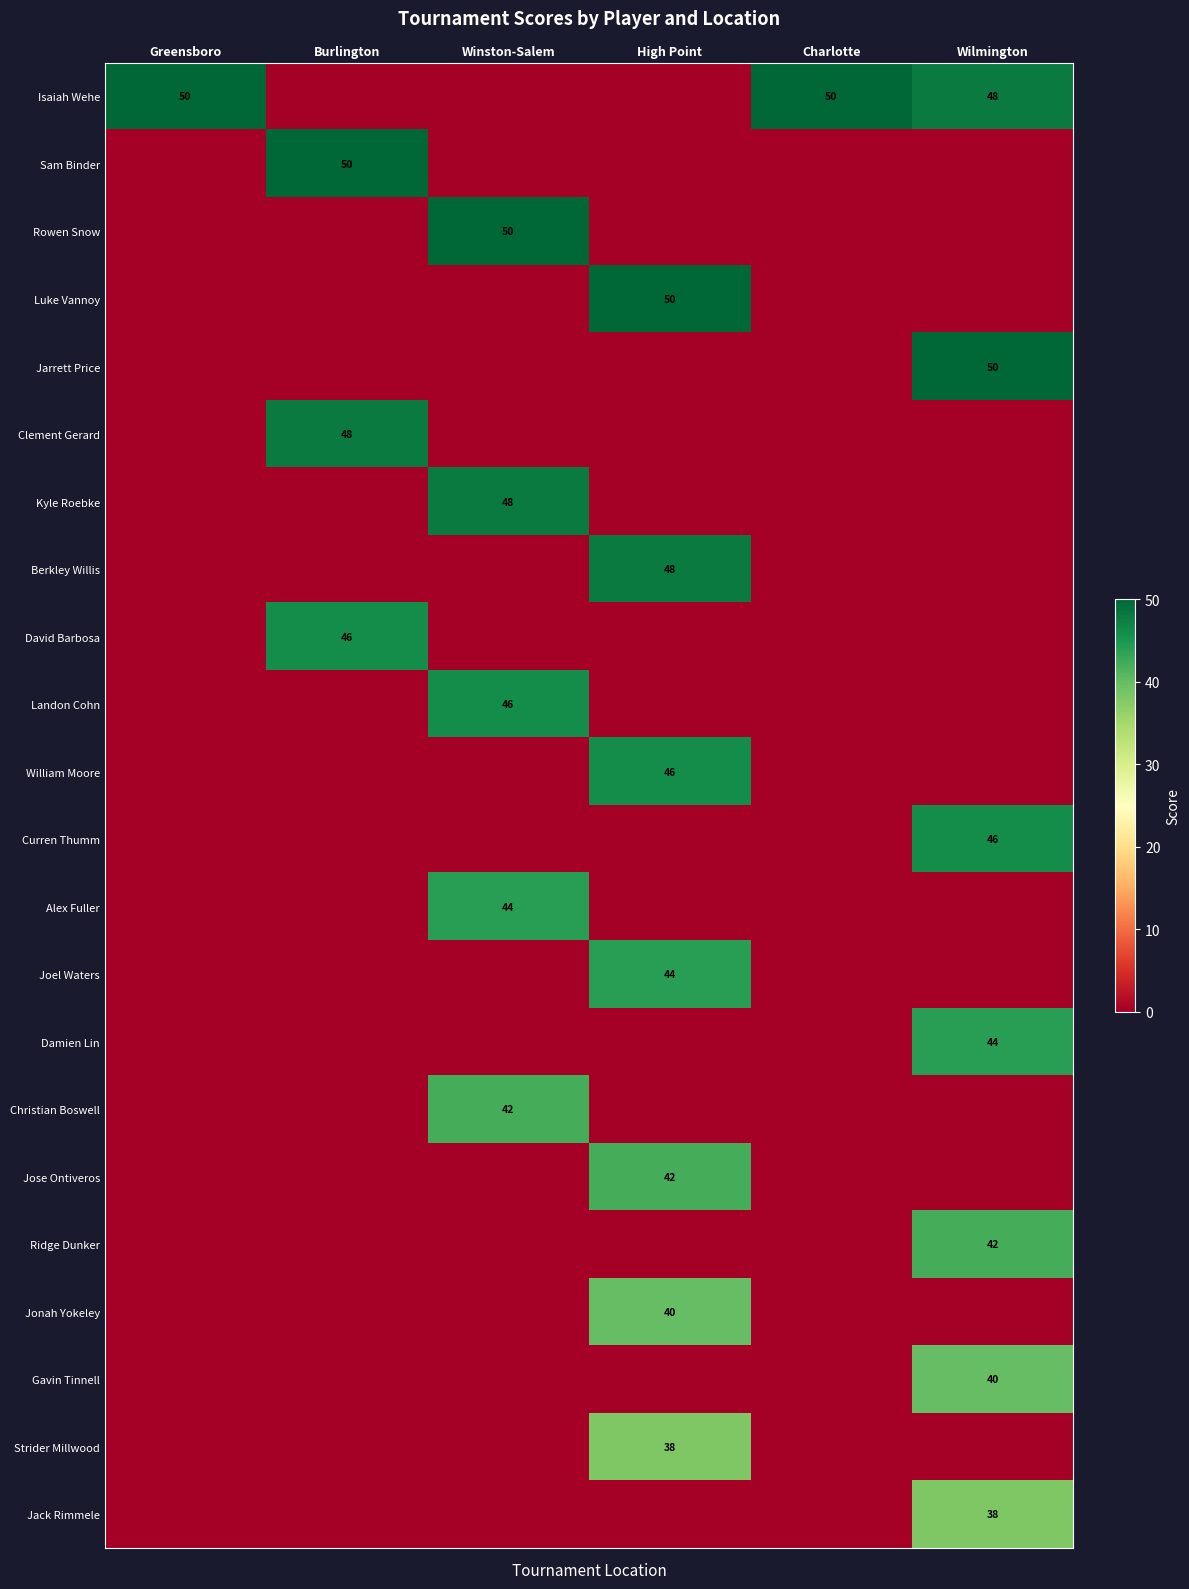

What is the difference between the Curren Thumm values at Wilmington and Charlotte?

46